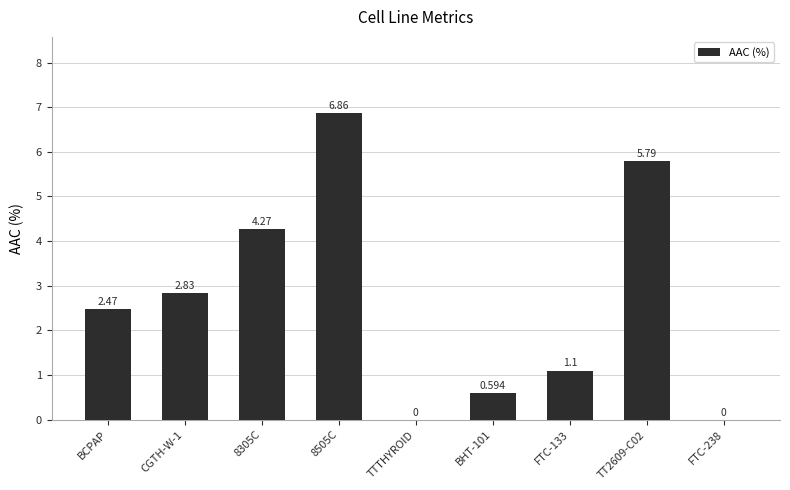

Reading right to left, transcribe all the data shown in this chart.

0.0	5.8	1.1	0.6	0.0	6.9	4.3	2.8	2.5